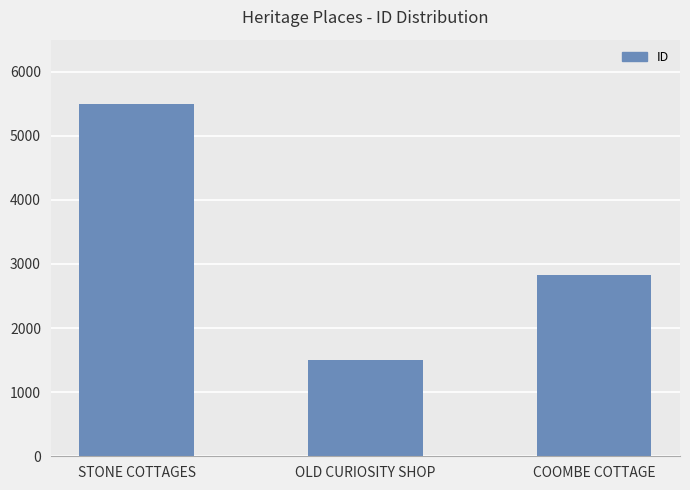

What is the change in value from OLD CURIOSITY SHOP to COOMBE COTTAGE?

+1326